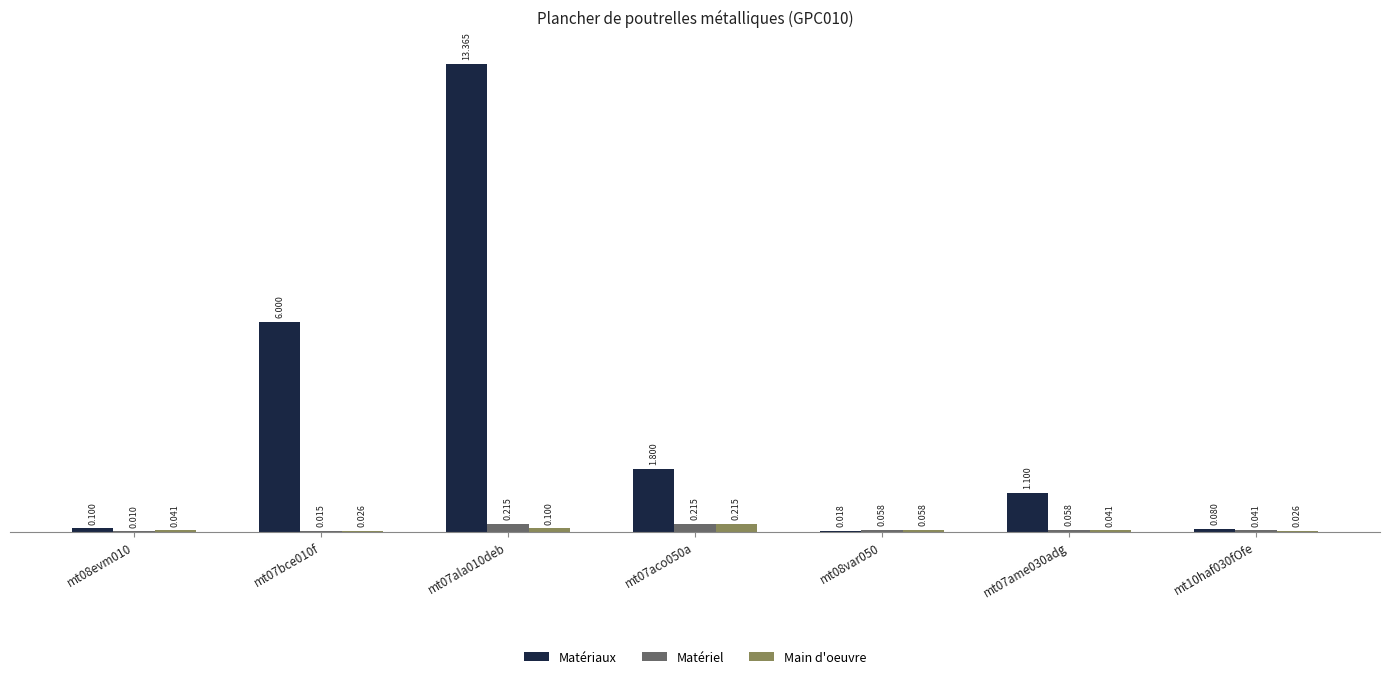

What are all the series names shown in the legend?

Matériaux, Matériel, Main d'oeuvre